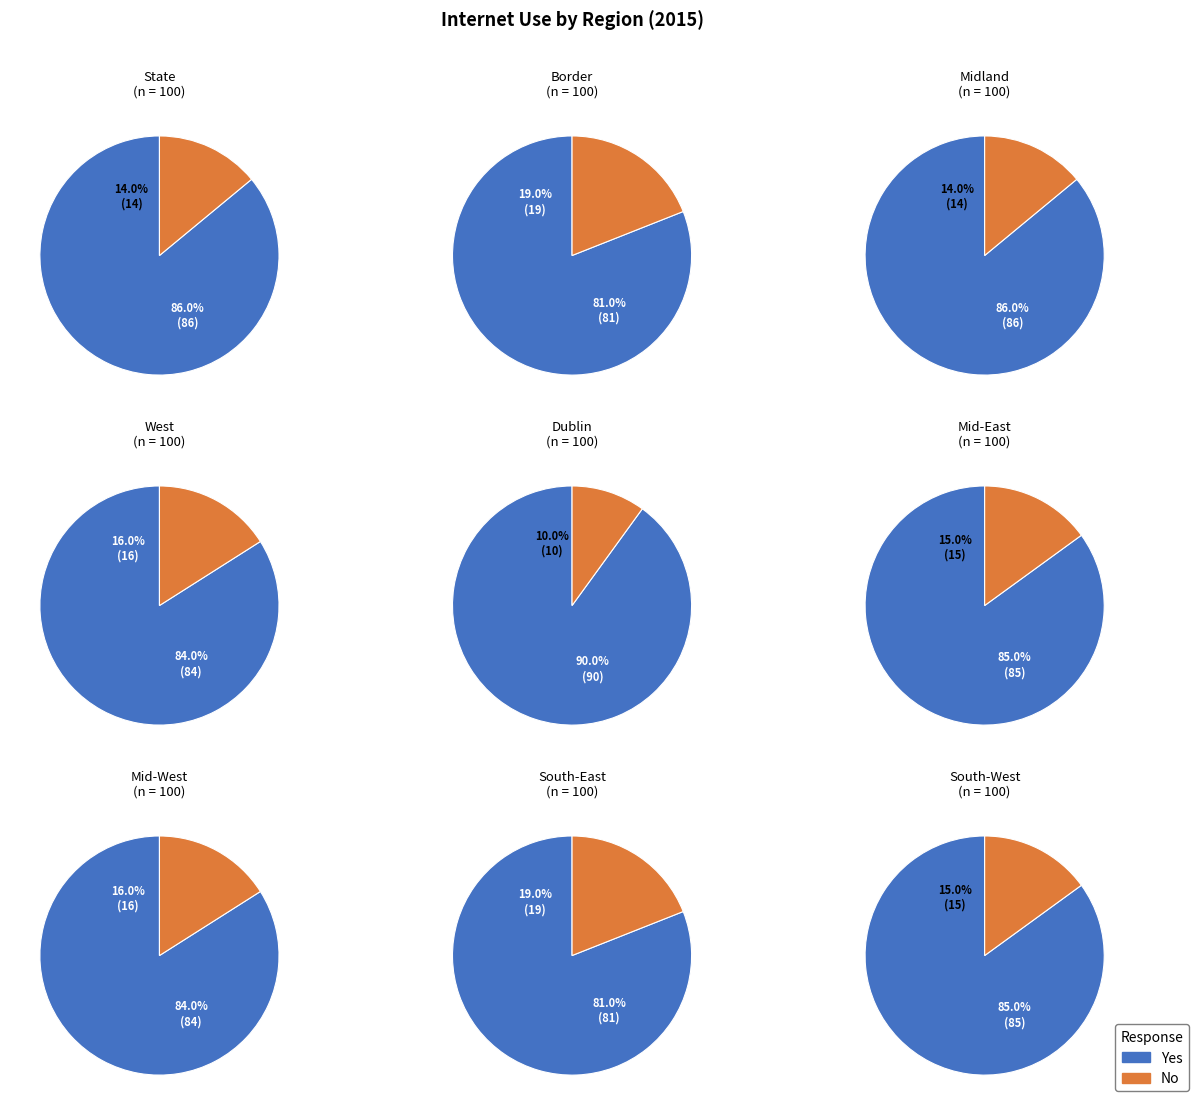

To the nearest percent, what is the difference between the Mid-East and Midland slice percentages?

1%